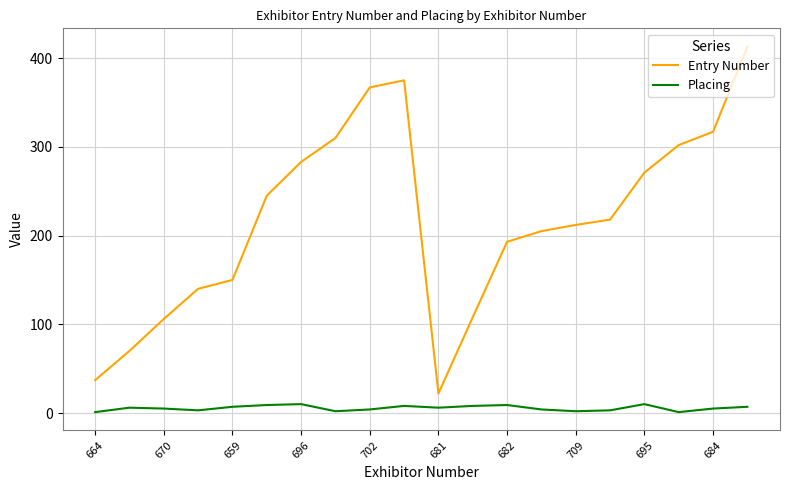

Does the chart display data point markers on the line(s)?

No